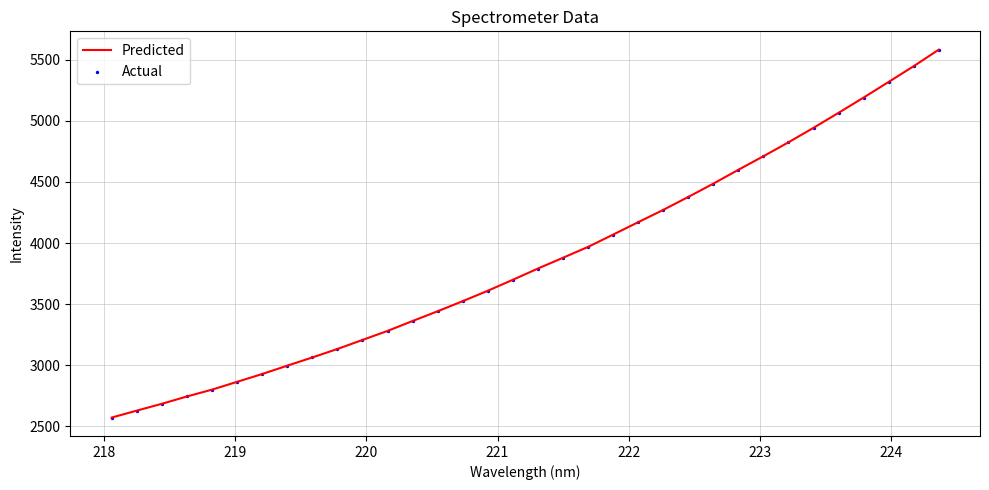

What is the difference between the maximum and minimum values?

3009.1